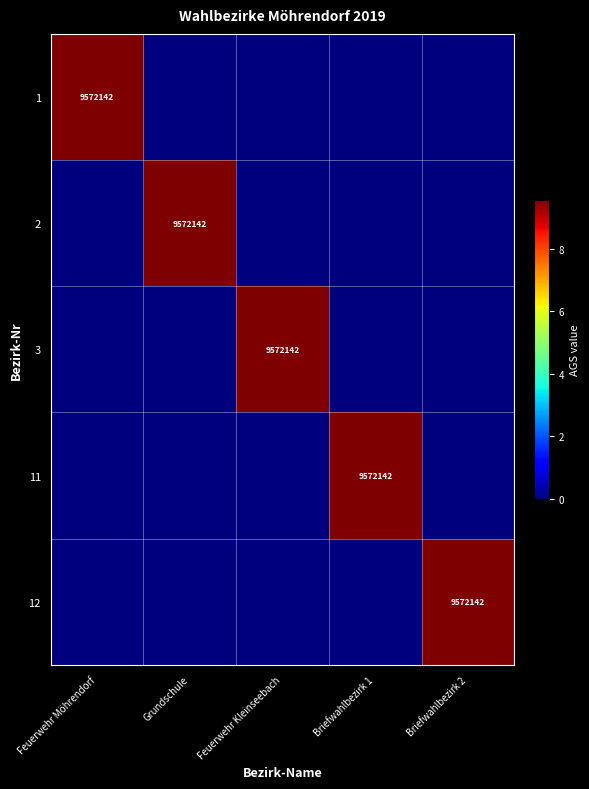

The 2 series shows 13224915 at Grundschule. True or false?

False